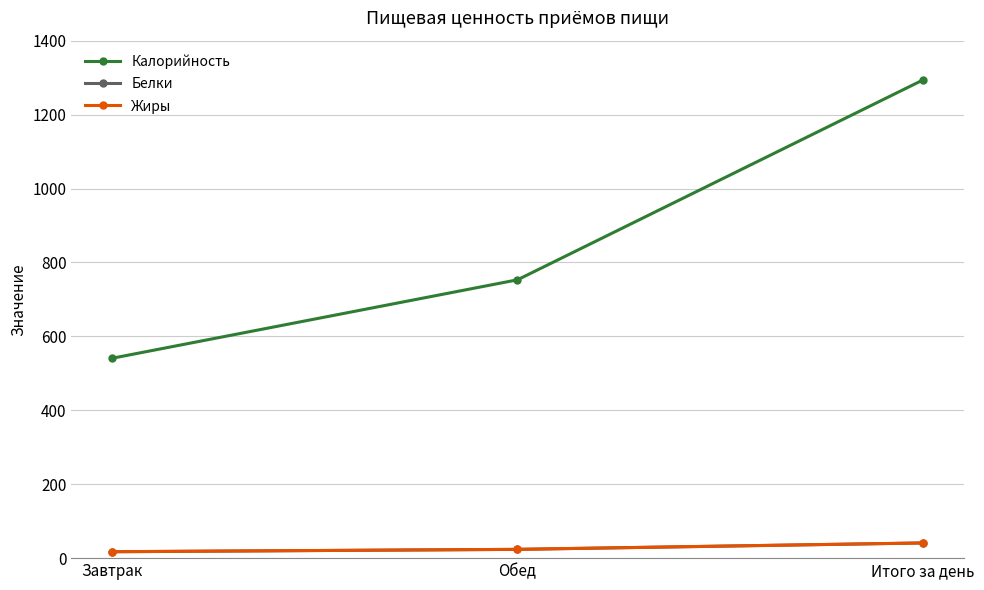

What is the label of the 1st point from the right?

Итого за день